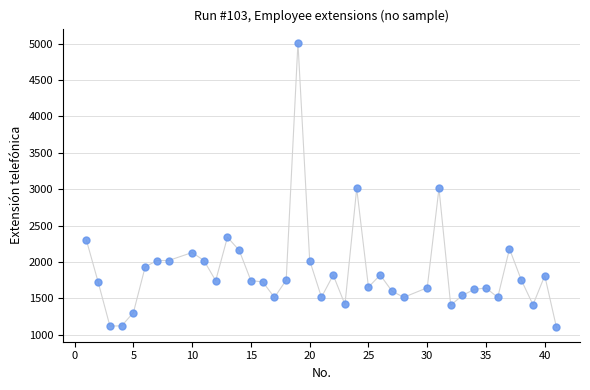

What is the range of X values (max minus min)?

40